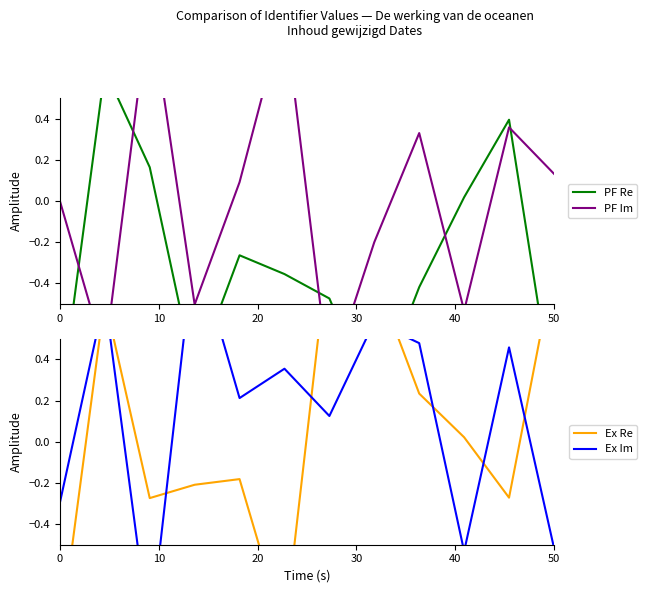

What is the difference between the maximum and second lowest values in the Ex Im series?

1.5